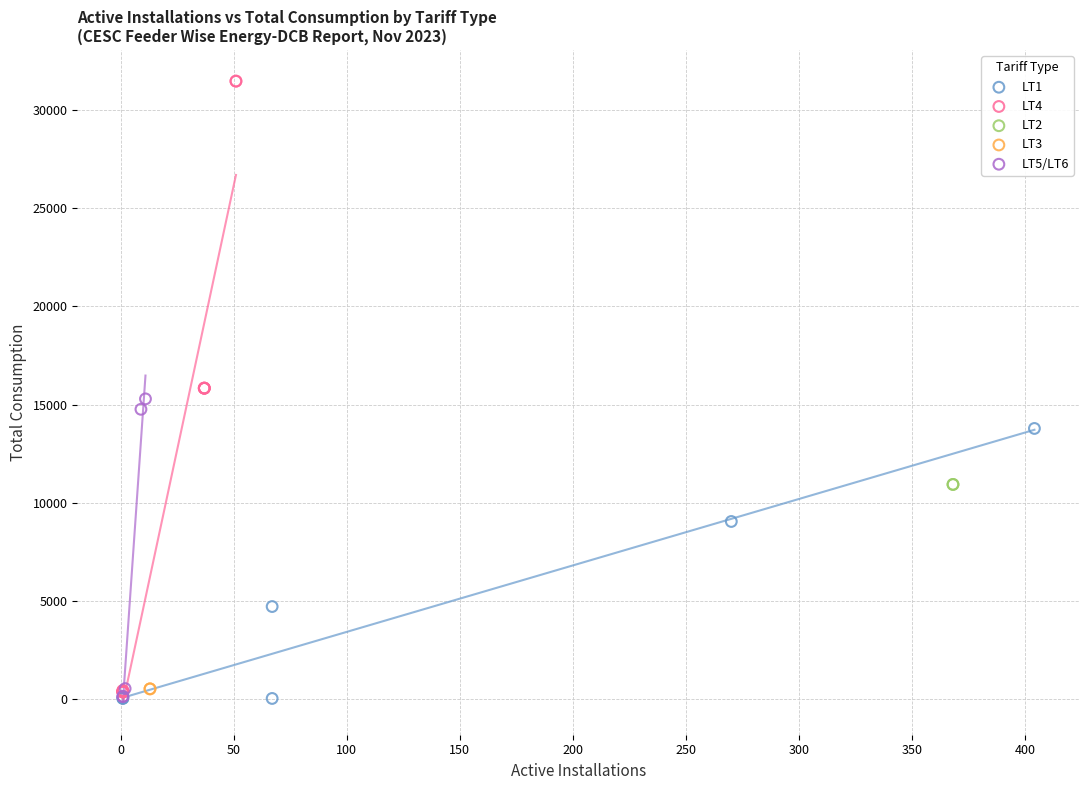

Which series contains the highest Y value?

LT4